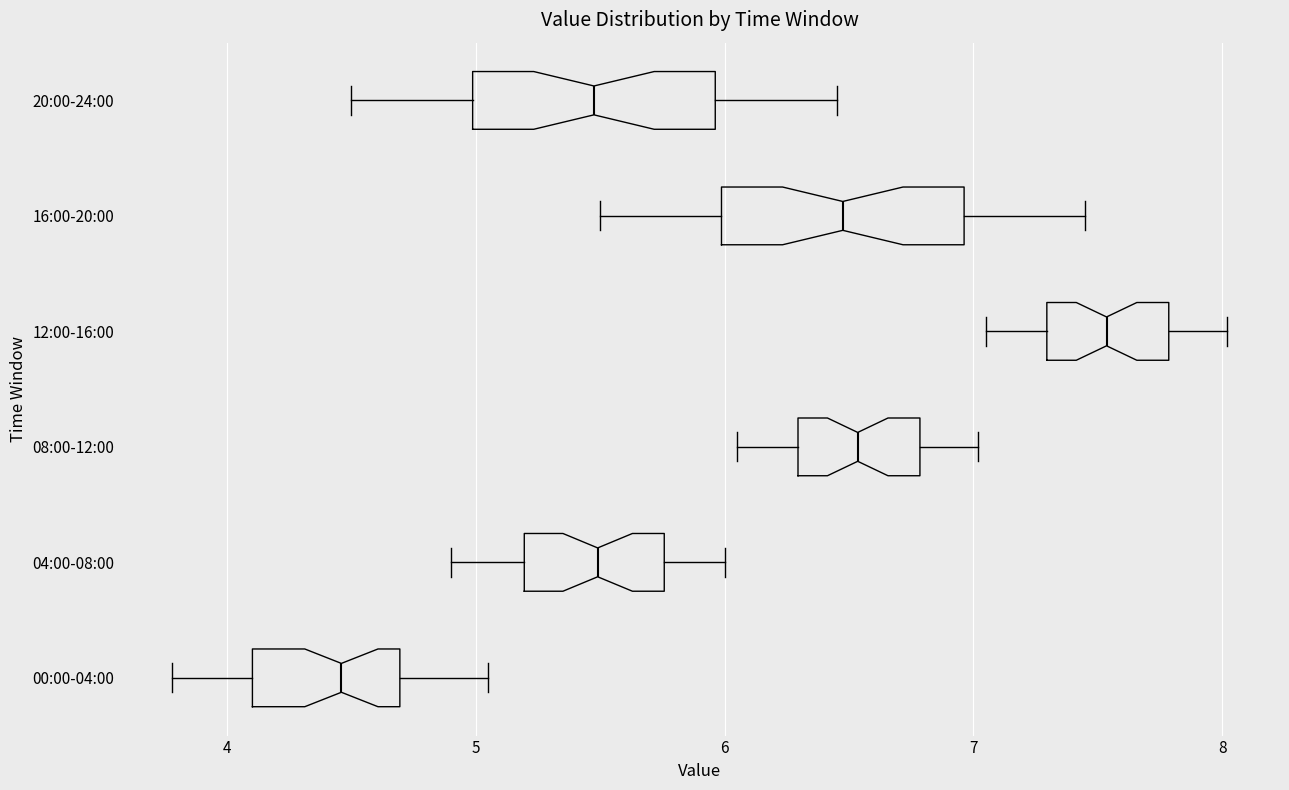

Which box's median line is the furthest to the left?

00:00-04:00